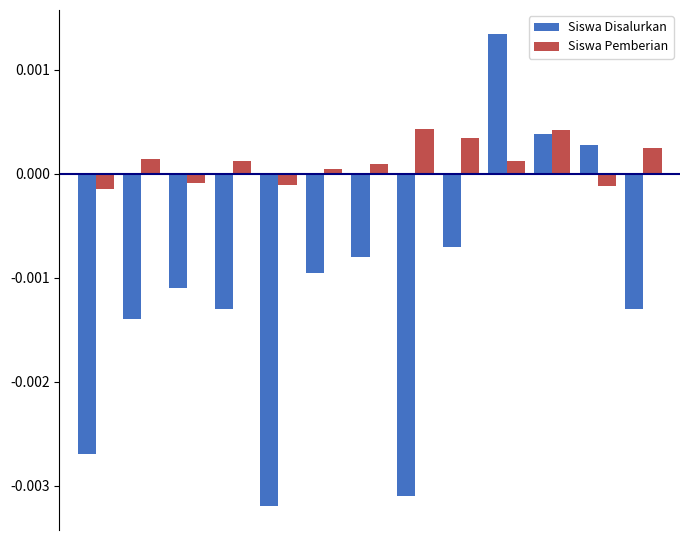

List the series in order of their peak value, highest first.

Siswa Disalurkan, Siswa Pemberian